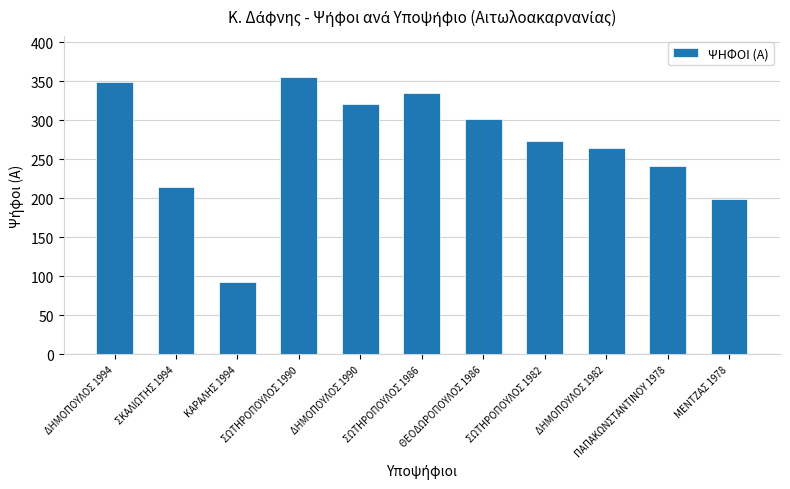

Rank the categories by value from highest to lowest.

ΣΩΤΗΡΟΠΟΥΛΟΣ 1990, ΔΗΜΟΠΟΥΛΟΣ 1994, ΣΩΤΗΡΟΠΟΥΛΟΣ 1986, ΔΗΜΟΠΟΥΛΟΣ 1990, ΘΕΟΔΩΡΟΠΟΥΛΟΣ 1986, ΣΩΤΗΡΟΠΟΥΛΟΣ 1982, ΔΗΜΟΠΟΥΛΟΣ 1982, ΠΑΠΑΚΩΝΣΤΑΝΤΙΝΟΥ 1978, ΣΚΑΛΙΩΤΗΣ 1994, ΜΕΝΤΖΑΣ 1978, ΚΑΡΑΛΗΣ 1994